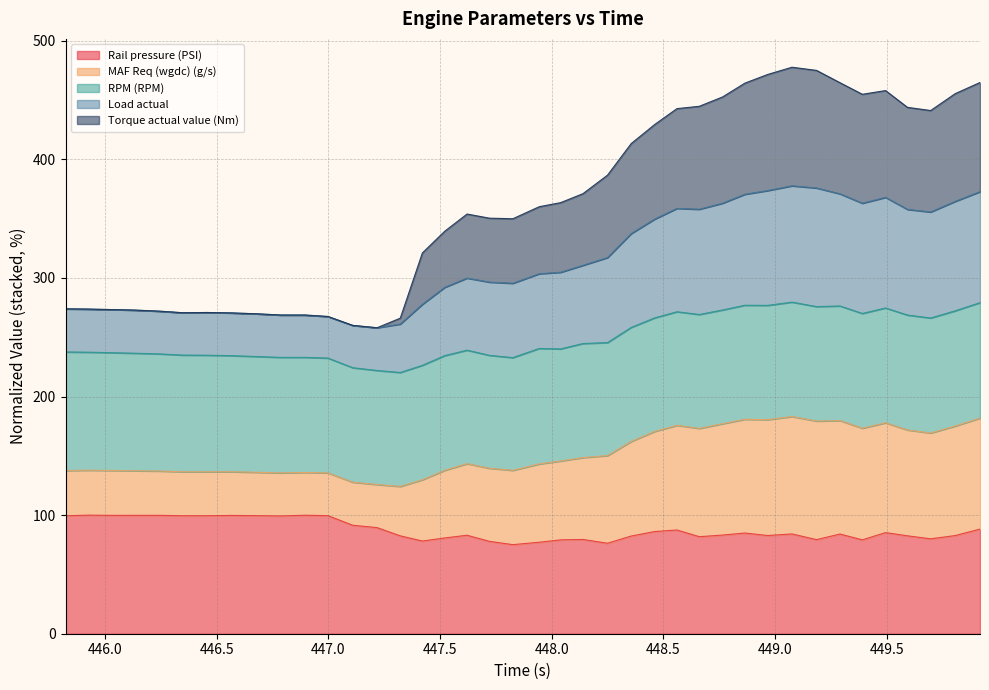

What is the highest value of the Rail pressure (PSI) series?

100.0